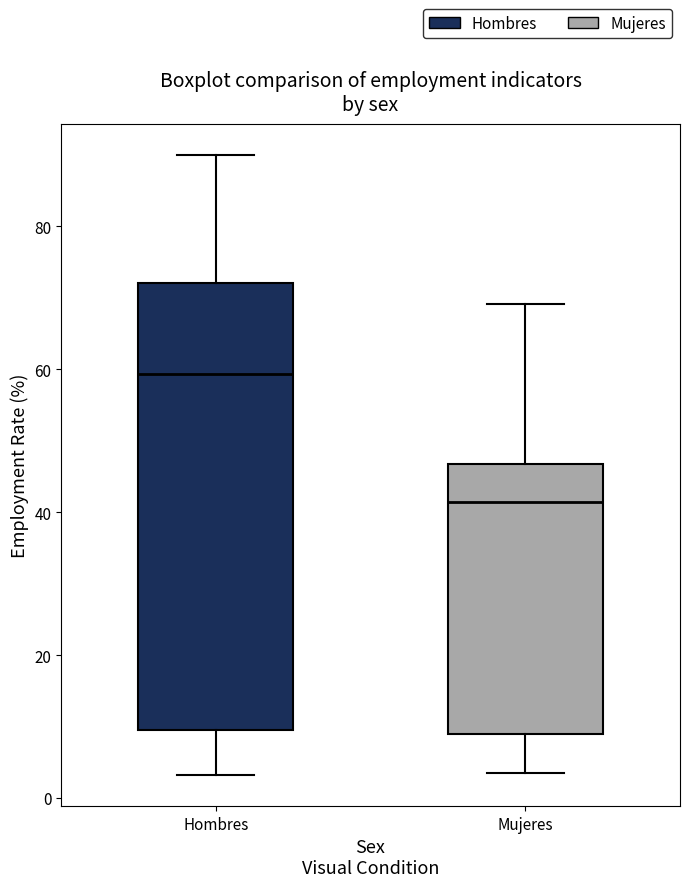

Reading left to right, read every box against the y-axis: the position of its median line, the range the box covers, and the ends of its whiskers. The values are not printed on the chart, so give them approximately, as read against the axis.

Hombres: median 60, box 10 to 72, whiskers 4 to 90
Mujeres: median 42, box 8 to 46, whiskers 4 to 70